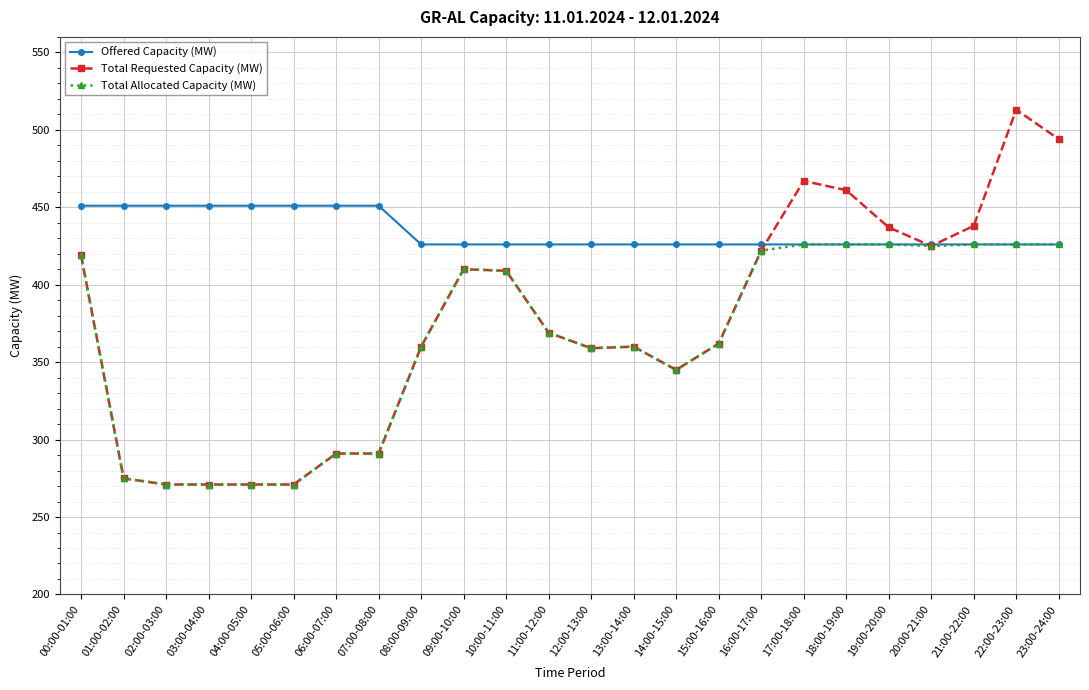

What is the highest value of the Offered Capacity (MW) series?

451